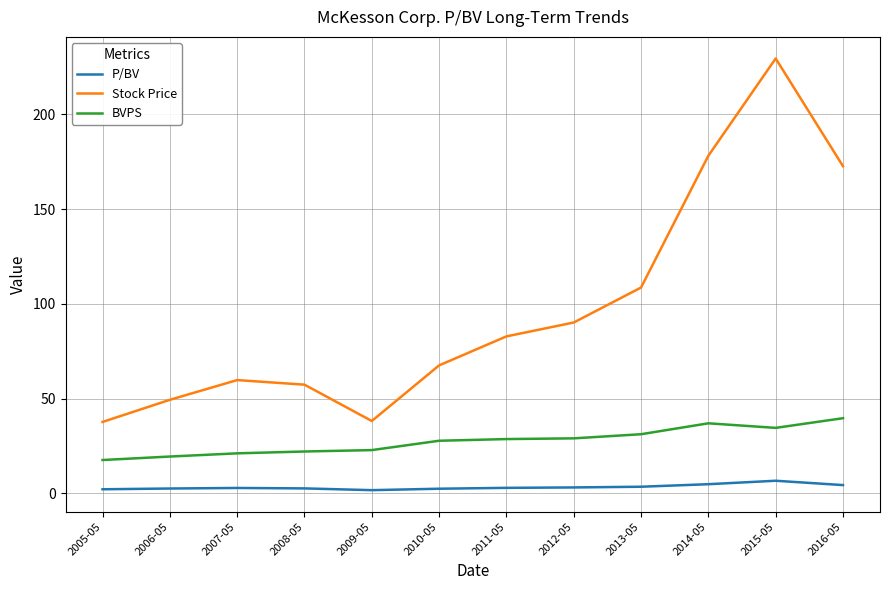

True or false: P/BV and BVPS intersect in this chart.

False